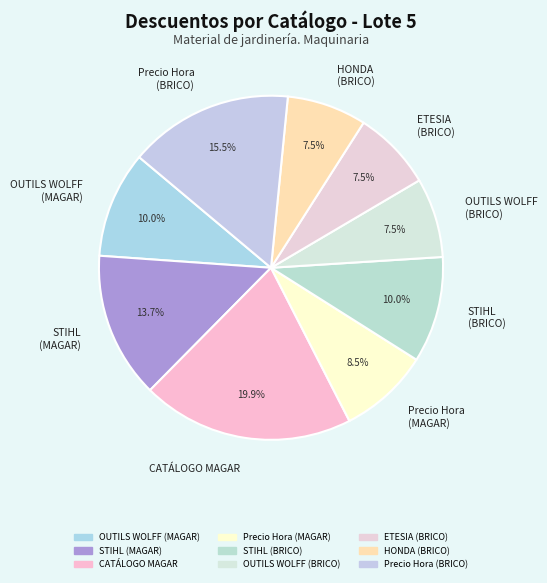

Which slice is the largest?

CATÁLOGO MAGAR